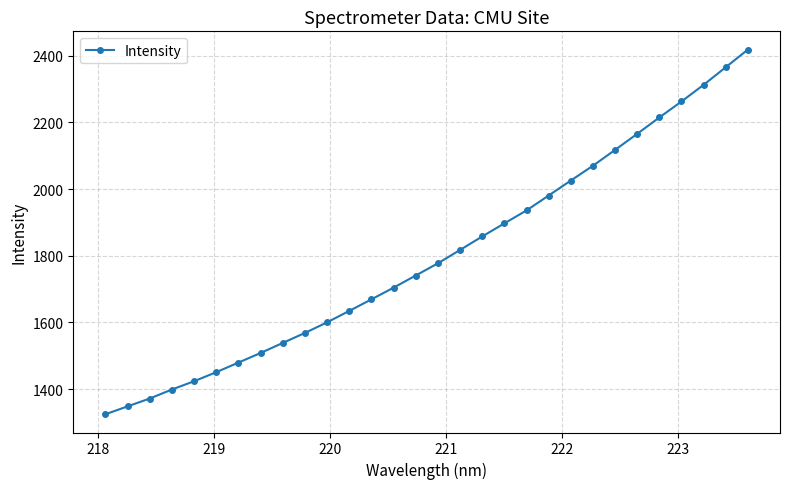

What is the value of the 19th point from the left?

1897.2